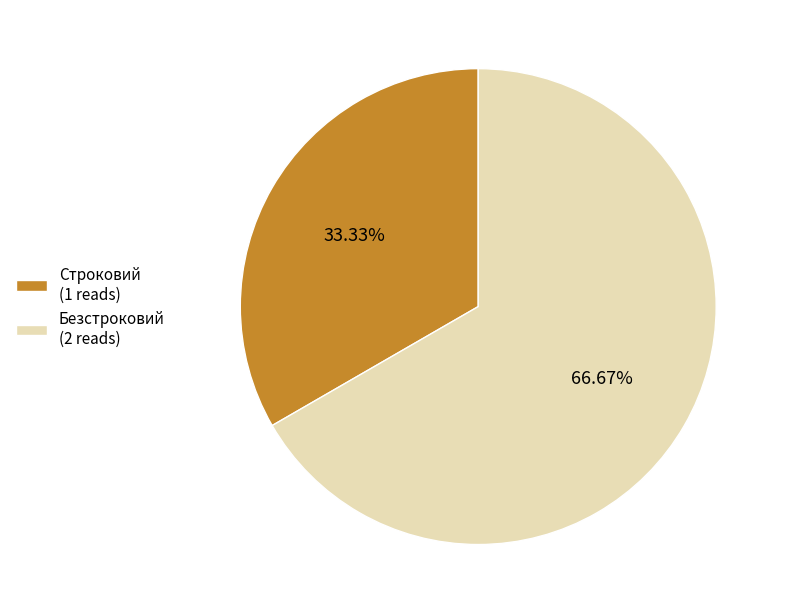

Rank the categories by value from highest to lowest.

Безстроковий, Строковий